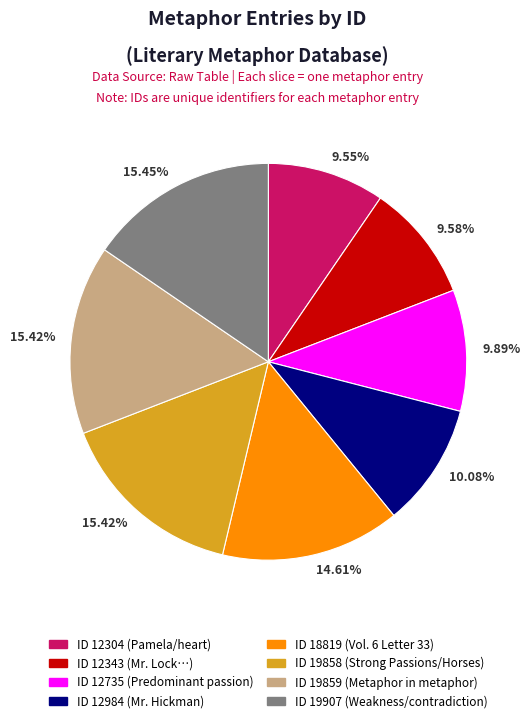

Is there any slice that represents more than half of the pie?

No